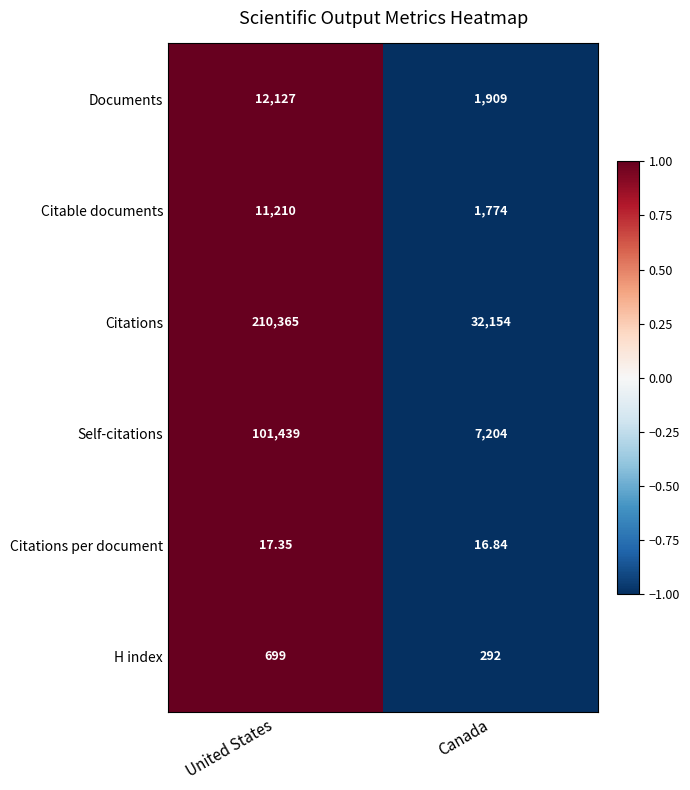

Where does the Citations per document series first go above 17?

United States